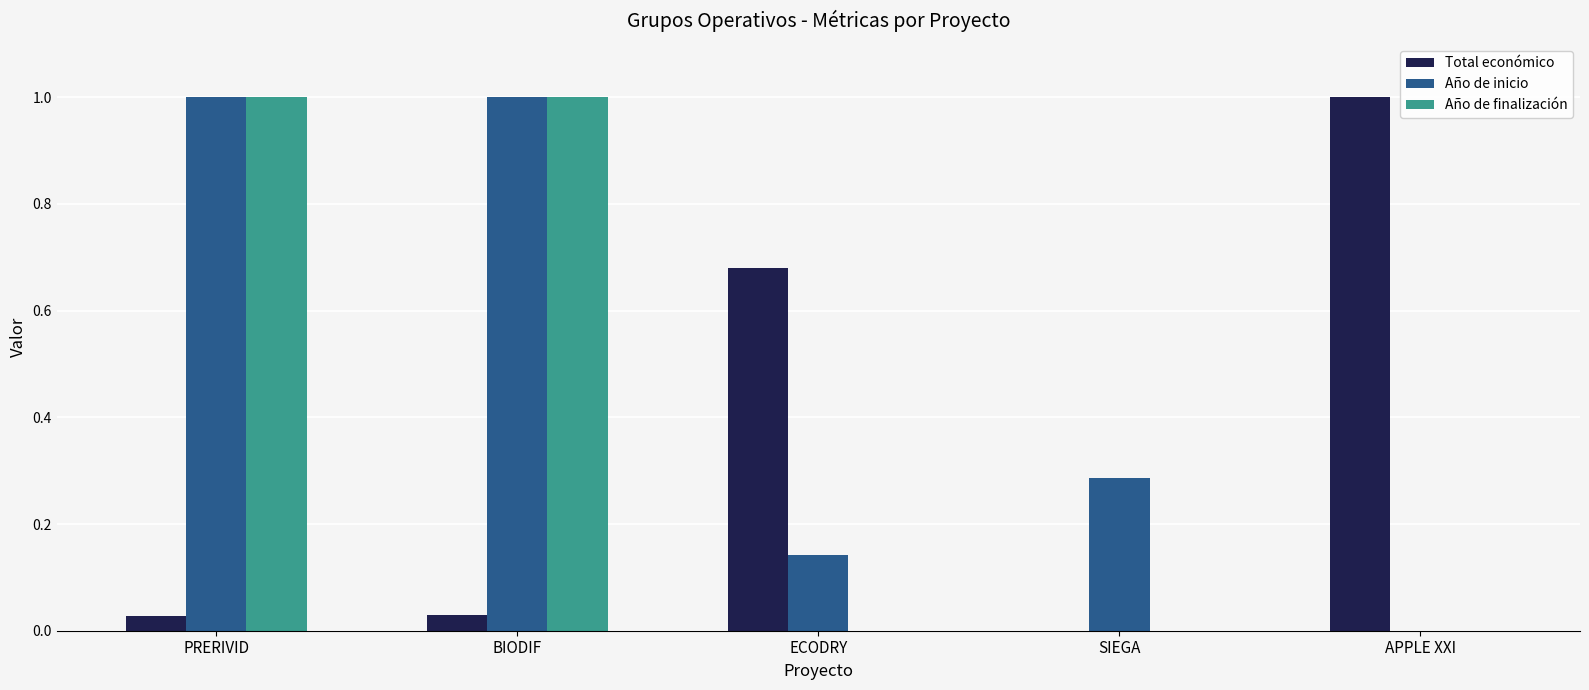

What is the sum of the Año de inicio values at APPLE XXI and PRERIVID?

1.0